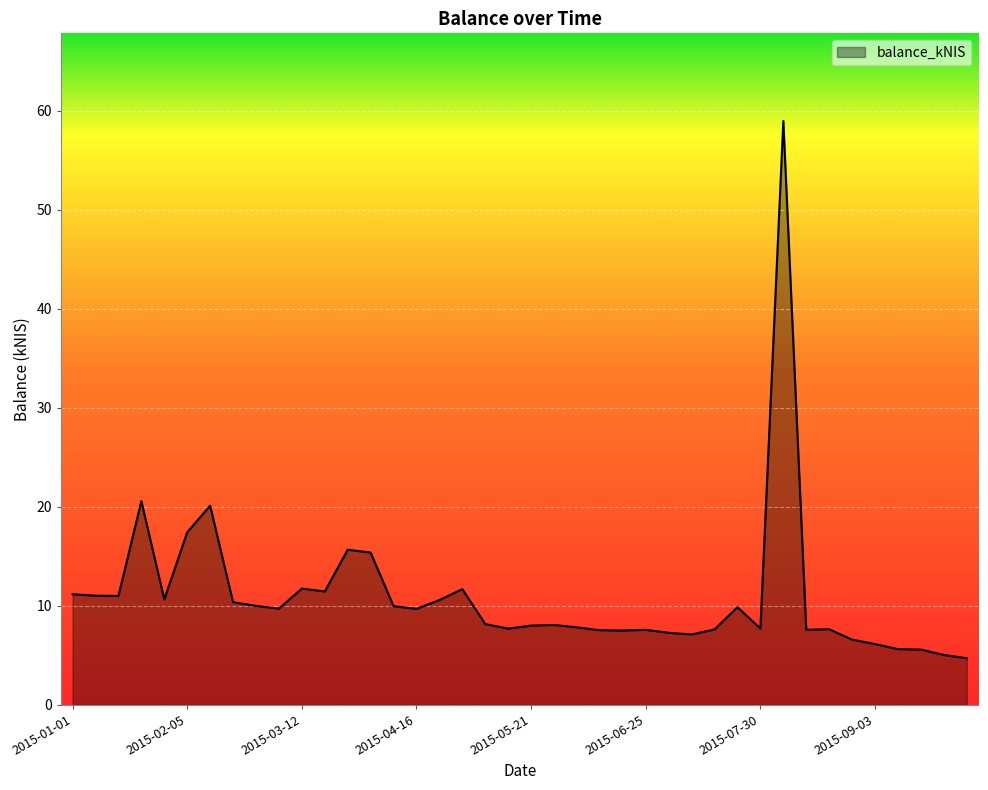

What is the greatest value displayed?

59.0